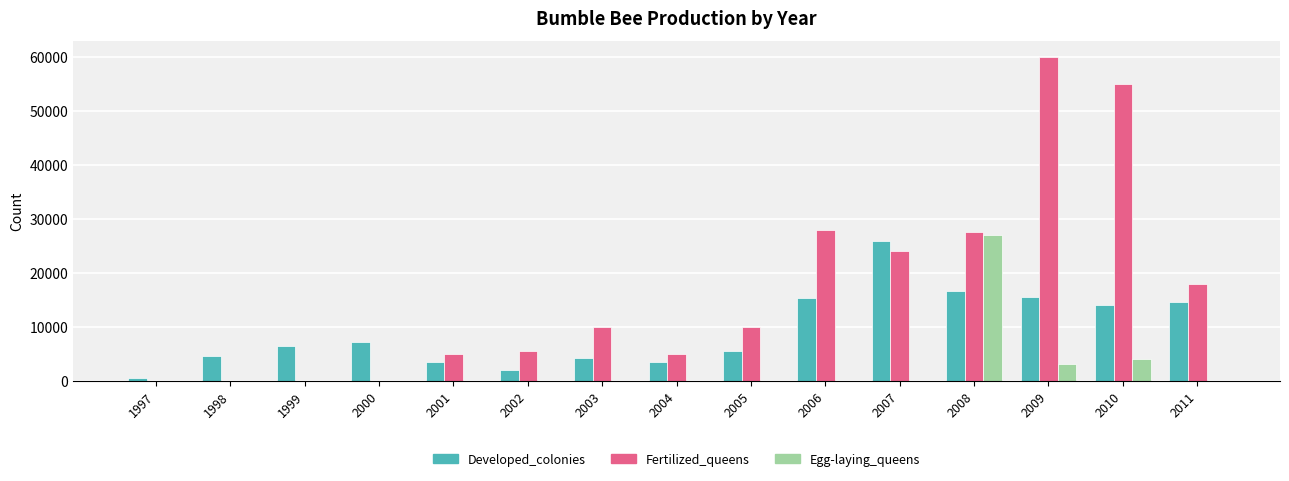

What is the approximate value of Fertilized_queens at 2010, to the nearest 100?

55000